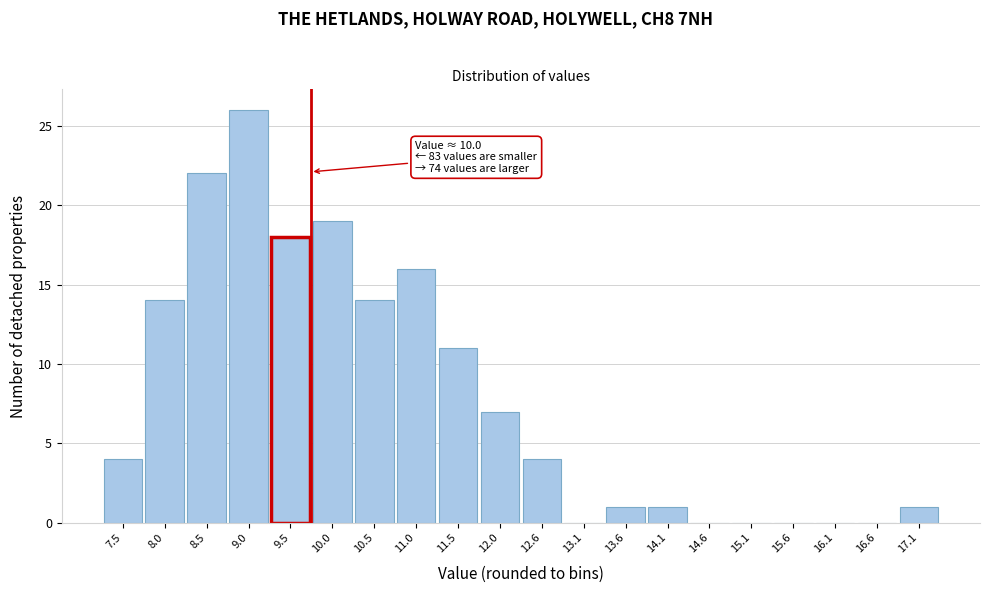

Reading right to left, what are all the values shown in this chart?

17.1=1	16.6=0	16.1=0	15.6=0	15.1=0	14.6=0	14.1=1	13.6=1	13.1=0	12.6=4	12.0=7	11.5=11	11.0=16	10.5=14	10.0=19	9.5=18	9.0=26	8.5=22	8.0=14	7.5=4